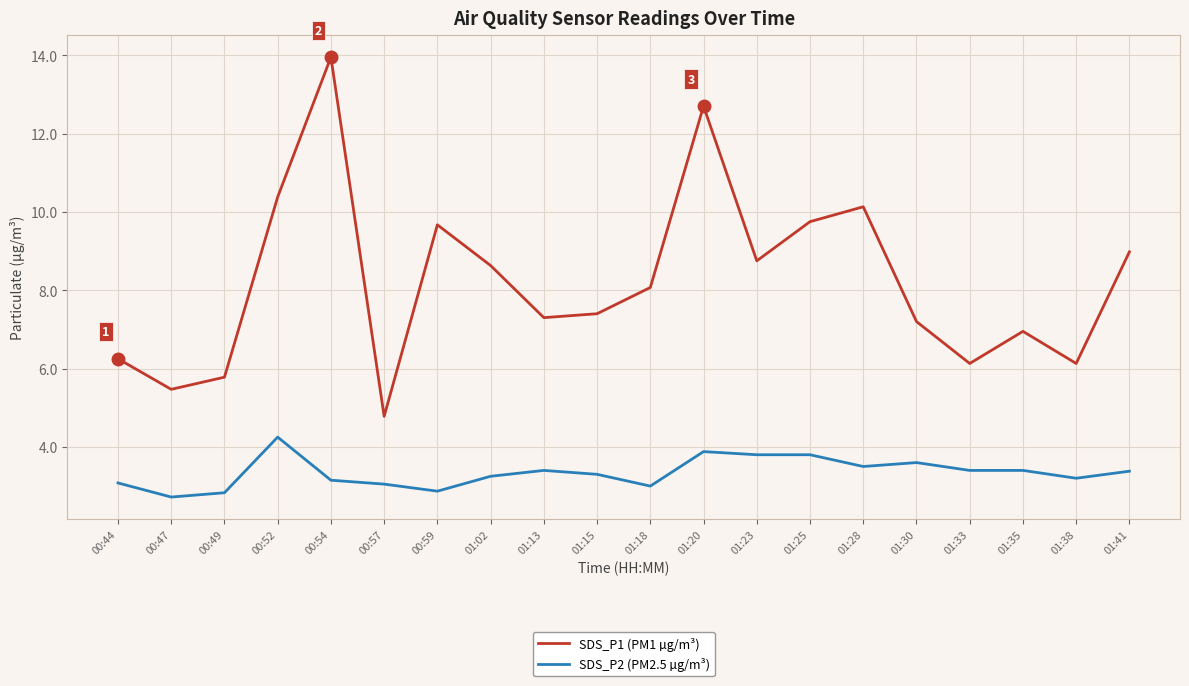

True or false: SDS_P2 (PM2.5 µg/m³) and SDS_P1 (PM1 µg/m³) intersect in this chart.

False